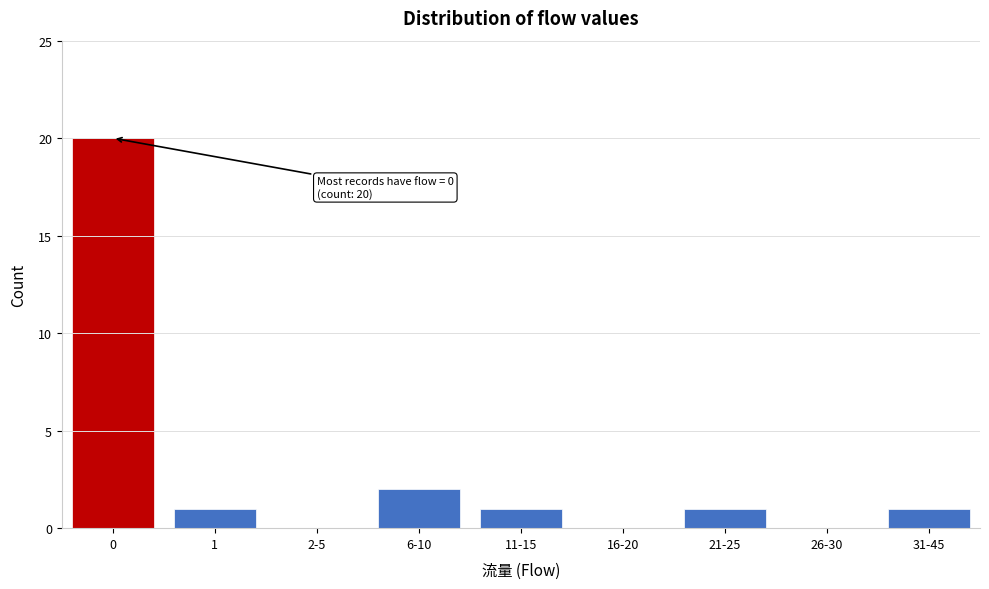

Reading left to right, transcribe all the data shown in this chart.

0=20	1=1	2-5=0	6-10=2	11-15=1	16-20=0	21-25=1	26-30=0	31-45=1